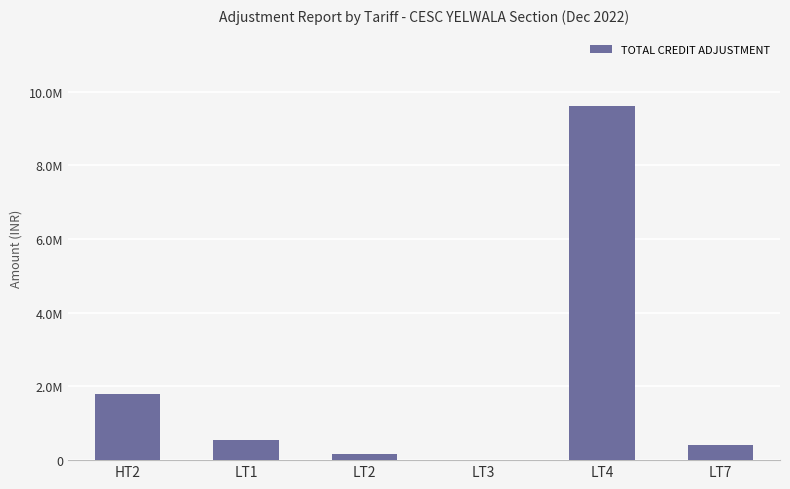

What is the sum of all values?

12552883.9